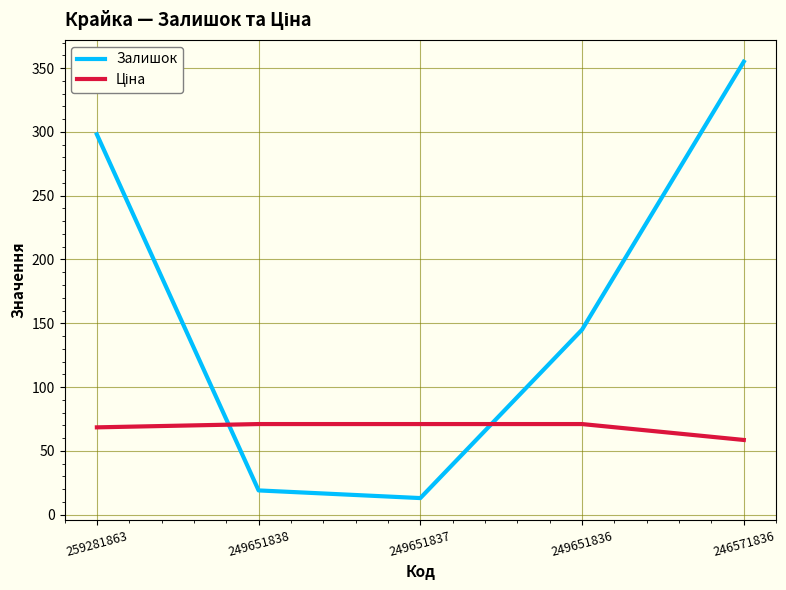

At which category does Залишок reach its first local valley?

249651837